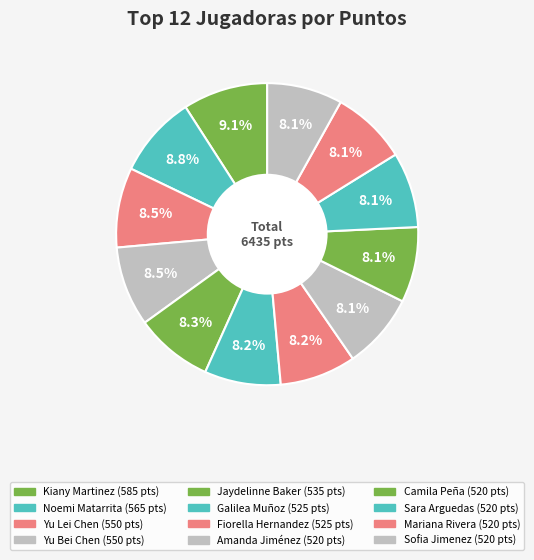

Is it true that Sofia Jimenez is 18% of the pie?

False